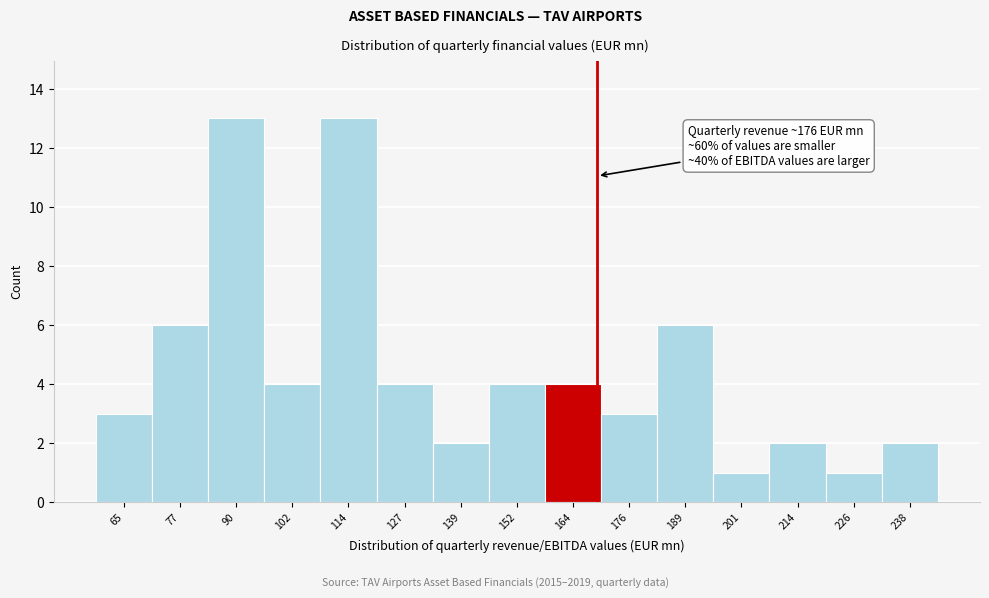

Reading left to right, what are all the values shown in this chart?

3	6	13	4	13	4	2	4	4	3	6	1	2	1	2